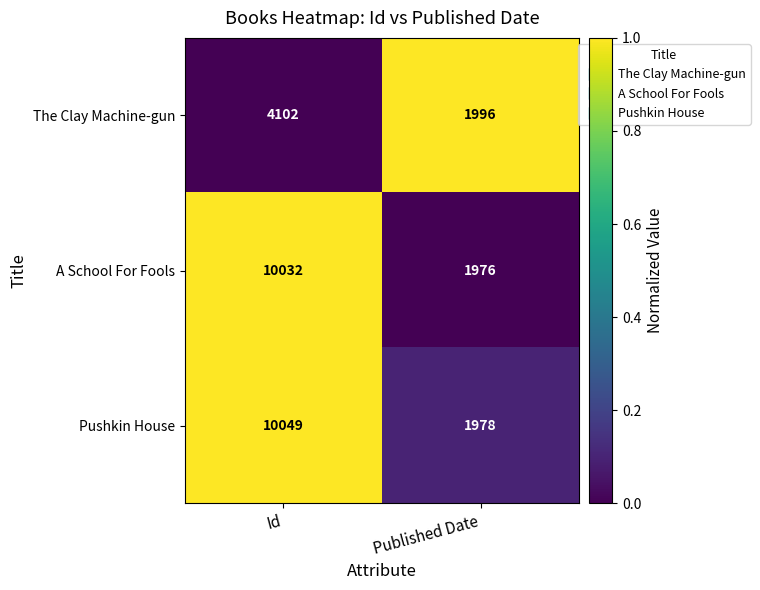

Which label corresponds to the smallest value in the chart?

Published Date